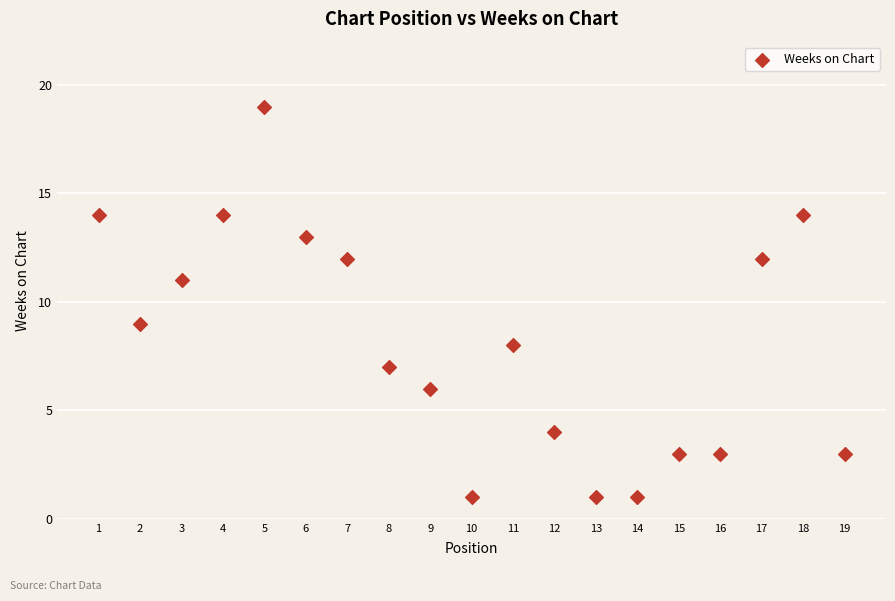

What is the range of X values (max minus min)?

18